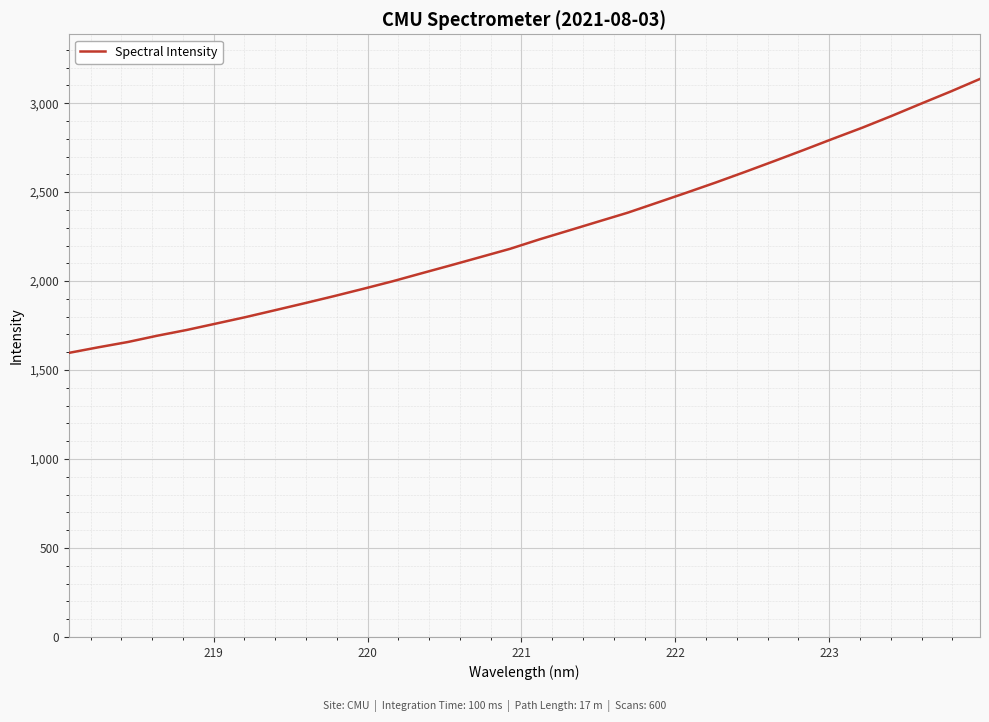

What is the difference between the maximum and minimum values?

1539.5